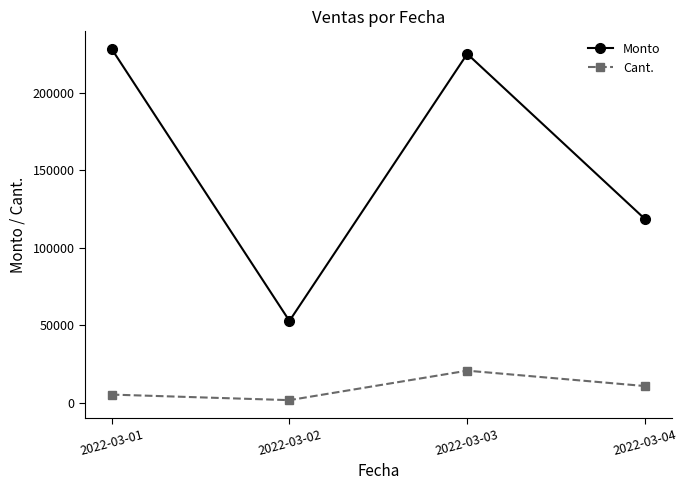

Is it true that Cant. equals 10665.0 at 2022-03-04?

True